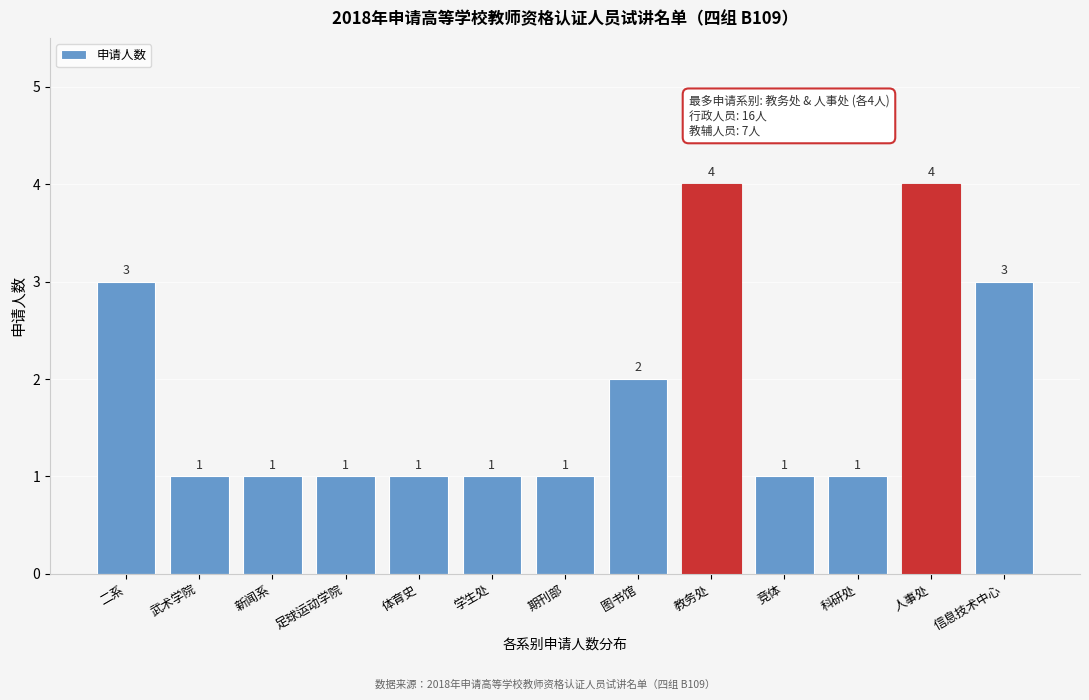

Reading left to right, list all the values displayed in this chart.

3	1	1	1	1	1	1	2	4	1	1	4	3